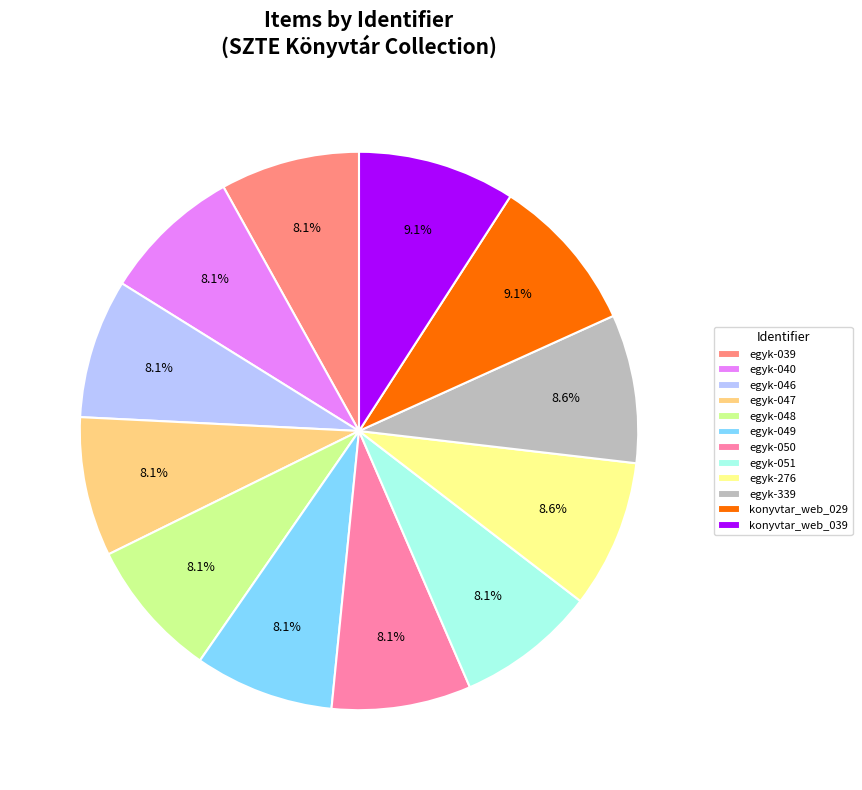

What is the ratio of the value at egyk-339 to the value at egyk-050?

1.1